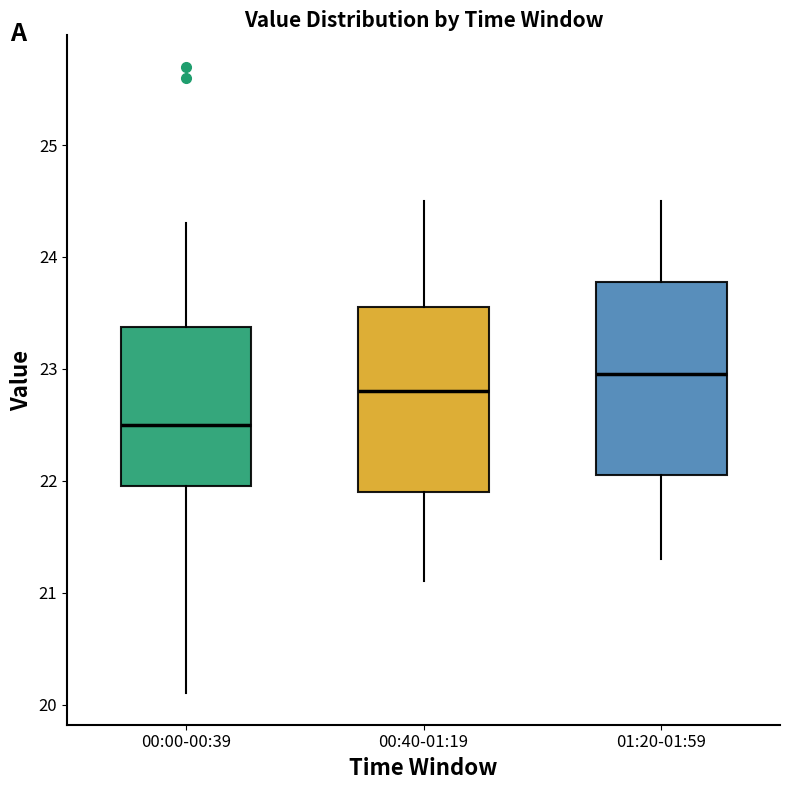

Reading left to right, transcribe this box plot: for each box, give where its median line is, the range the box spans, and where its two whiskers end, as read against the y-axis. The values are not printed on the chart, so give them approximately, as read against the axis.

00:00-00:39: median 22.5, box 22.0 to 23.4, whiskers 20.1 to 24.3
00:40-01:19: median 22.8, box 21.9 to 23.6, whiskers 21.1 to 24.5
01:20-01:59: median 23.0, box 22.1 to 23.8, whiskers 21.3 to 24.5